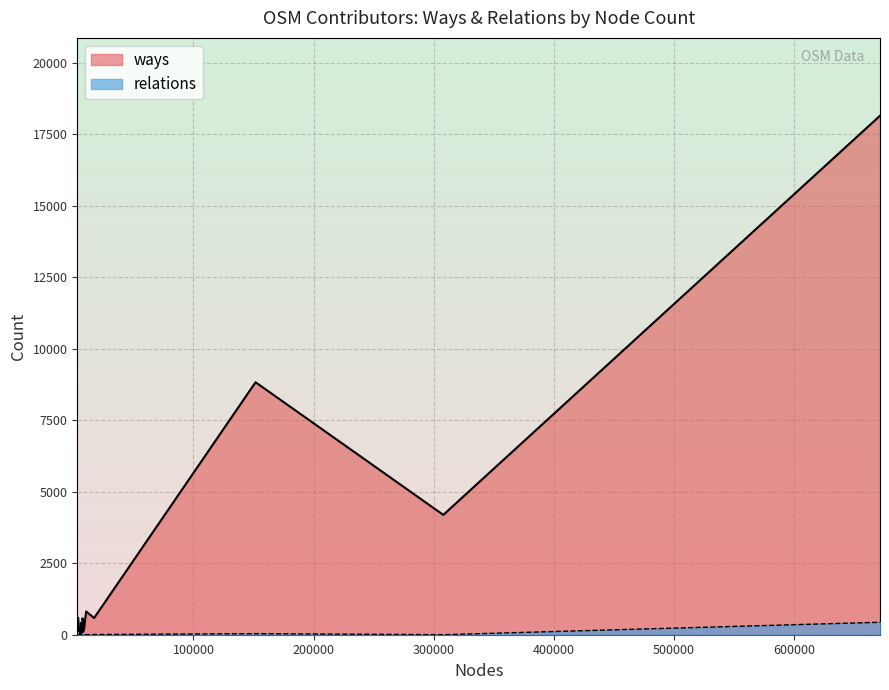

Reading right to left, transcribe all the data shown in this chart.

ways: angelce dinev=268	sturmflut=128	samsamfin=587	dominator7=594	SasPes=323	AiNikolas=148	malenki=75	gluvce=97	aitolos=15	ivank=412	NikosSkouteris=77	Sasha Petrov=576	Lagovchanec=481	Goran Cvetkovski=100	Walter Schlögl=176	free edit=814	mtraveller=585	Okhotnik=8830	Enif=4192	borces=18150
relations: angelce dinev=0	sturmflut=0	samsamfin=1	dominator7=0	SasPes=0	AiNikolas=0	malenki=1	gluvce=0	aitolos=0	ivank=2	NikosSkouteris=4	Sasha Petrov=0	Lagovchanec=0	Goran Cvetkovski=0	Walter Schlögl=1	free edit=2	mtraveller=7	Okhotnik=37	Enif=1	borces=436